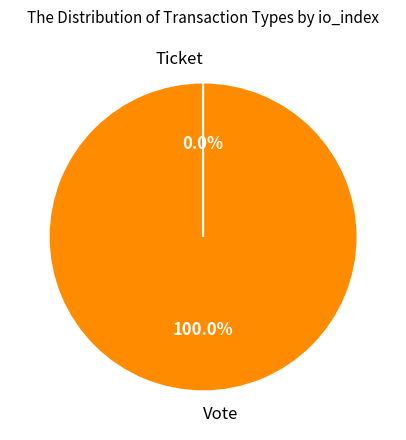

To the nearest percent, what is the combined percentage of Vote and Ticket?

100%